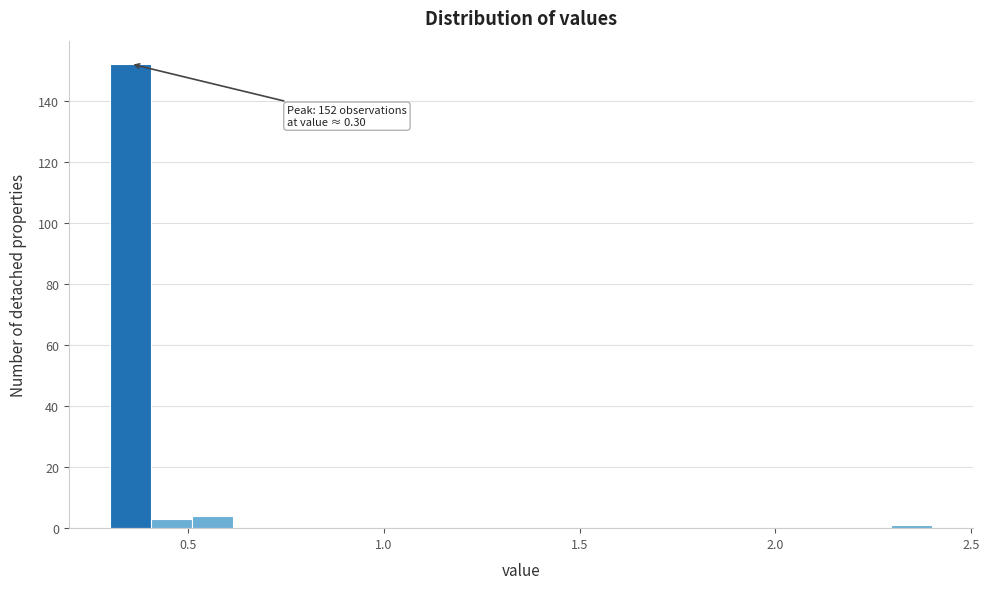

Read against the x-axis, roughly where is the centre of the tallest bar?

0.35